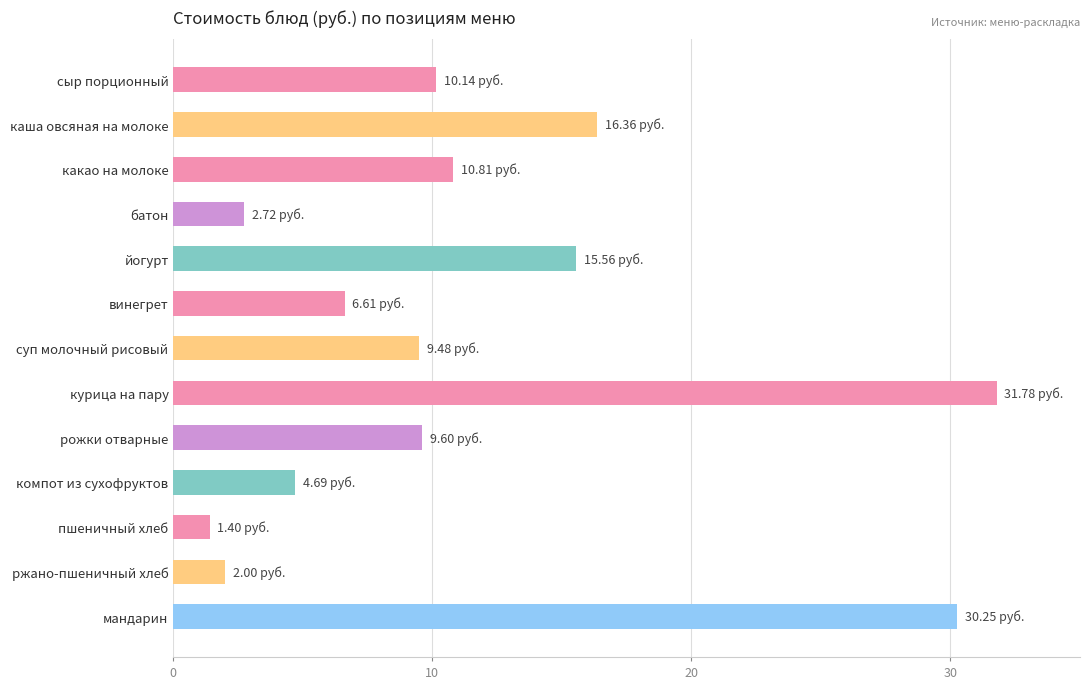

What is the difference between the maximum and second lowest values?

29.8